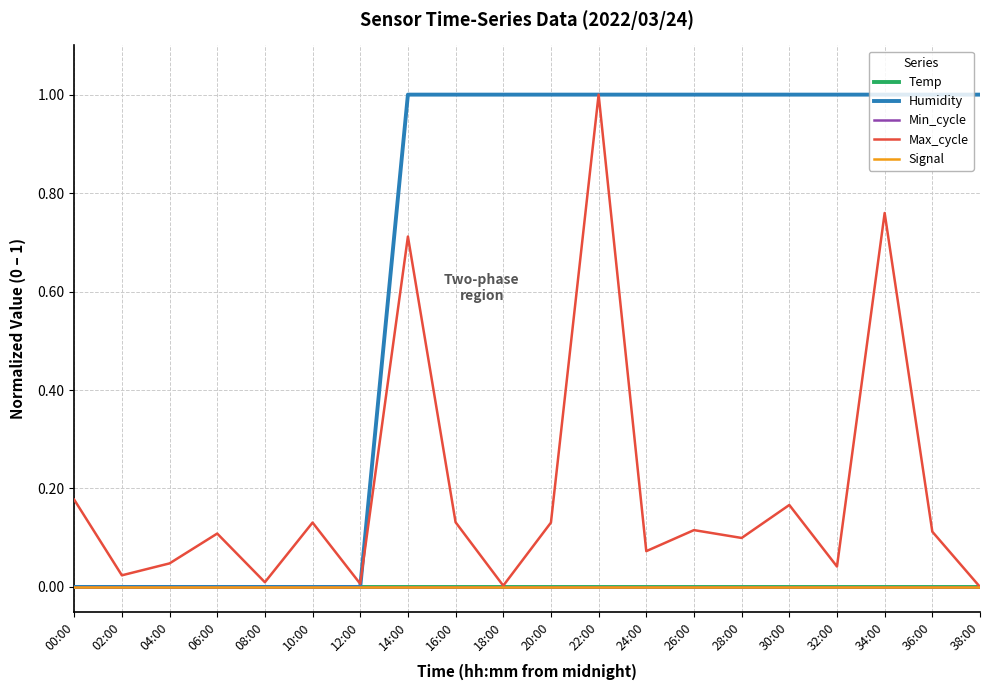

Which series has the largest range (max minus min)?

Humidity